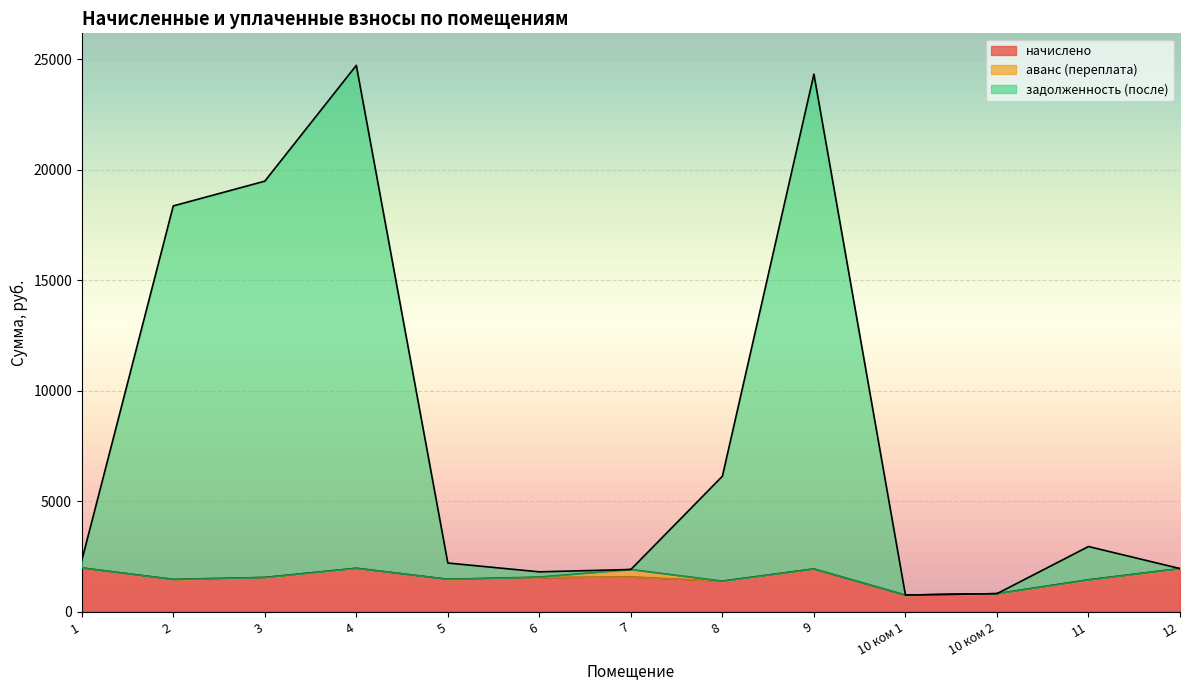

Reading left to right, what are all the values shown in this chart?

начислено: 1=1981.1	2=1459.6	3=1548.7	4=1965.2	5=1466.0	6=1545.5	7=1570.9	8=1383.3	9=1933.4	10 ком 1=750.5	10 ком 2=814.1	11=1440.5	12=1949.3
задолженность (после): 1=2311.3	2=18370.1	3=19490.7	4=24733.6	5=2202.0	6=1802.2	7=1909.4	8=6132.1	9=24333.4	10 ком 1=750.5	10 ком 2=814.1	11=2948.9	12=1950.4